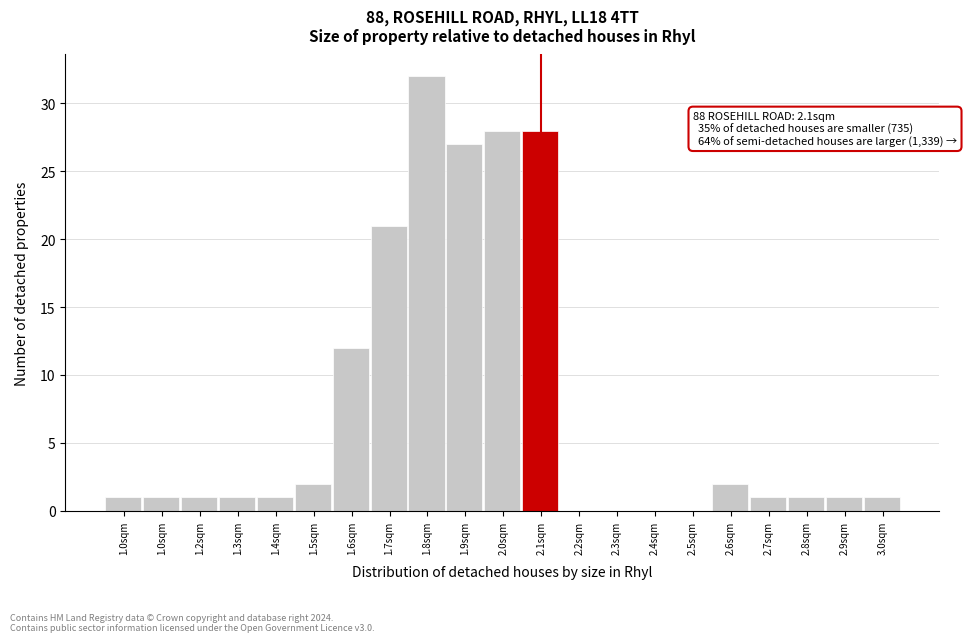

How many distinct data groups are displayed?

1